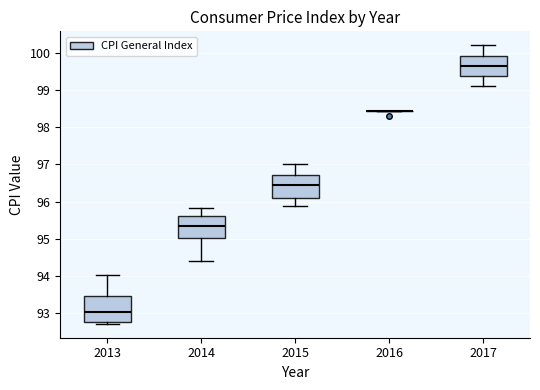

Reading left to right, transcribe this box plot: for each box, give where its median line is, the range the box spans, and where its two whiskers end, as read against the y-axis. The values are not printed on the chart, so give them approximately, as read against the axis.

2013: median 93.1, box 92.8 to 93.5, whiskers 92.7 to 94.0
2014: median 95.4, box 95.0 to 95.6, whiskers 94.4 to 95.8
2015: median 96.4, box 96.1 to 96.7, whiskers 95.9 to 97.0
2016: box collapsed to a line at 98.4, whiskers 98.4 to 98.4
2017: median 99.7, box 99.4 to 99.9, whiskers 99.1 to 100.2